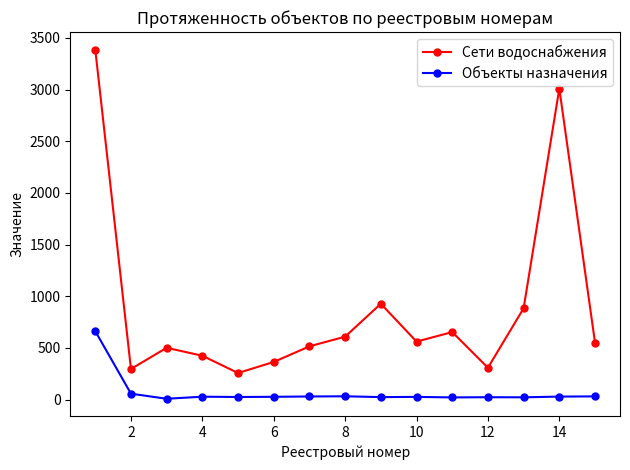

What are all the series names shown in the legend?

Сети водоснабжения, Объекты назначения